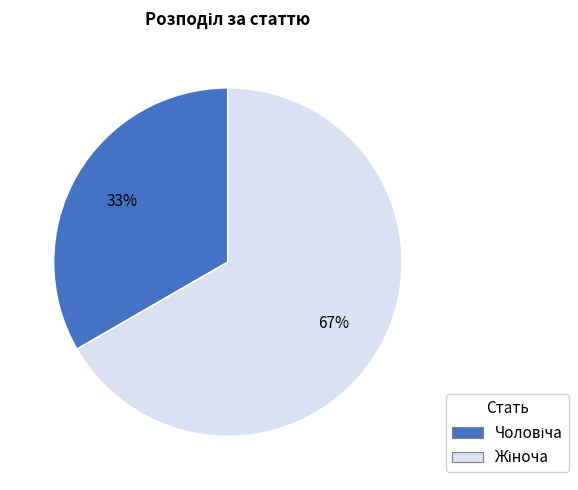

To the nearest percent, what is the average slice percentage?

50%